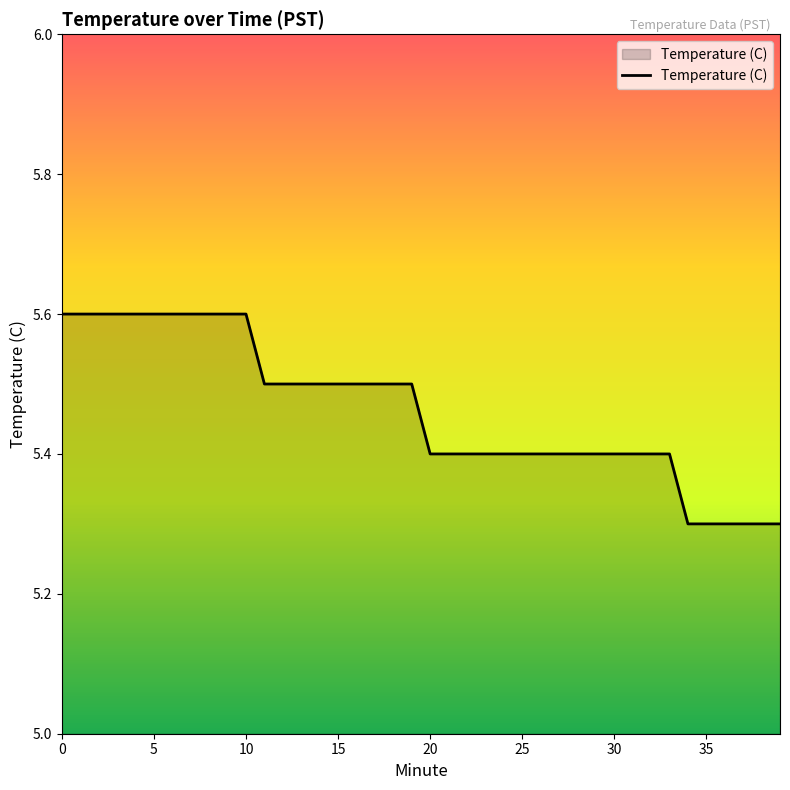

What is the minimum value shown in the chart?

5.3